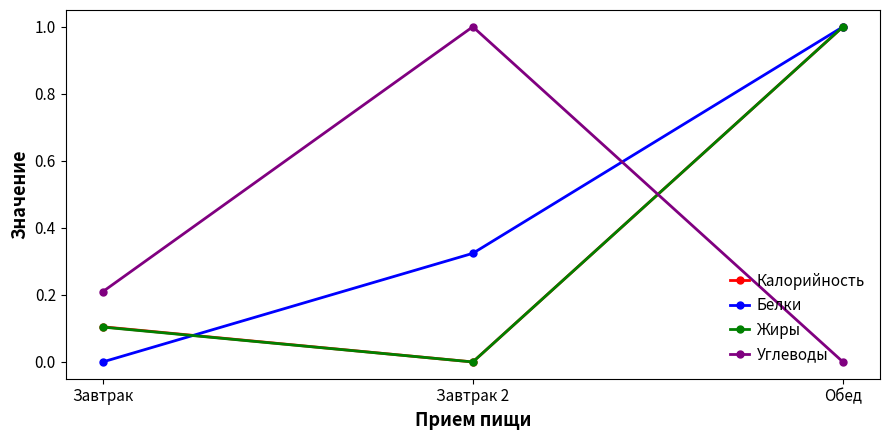

How many values in Калорийность are above zero?

2